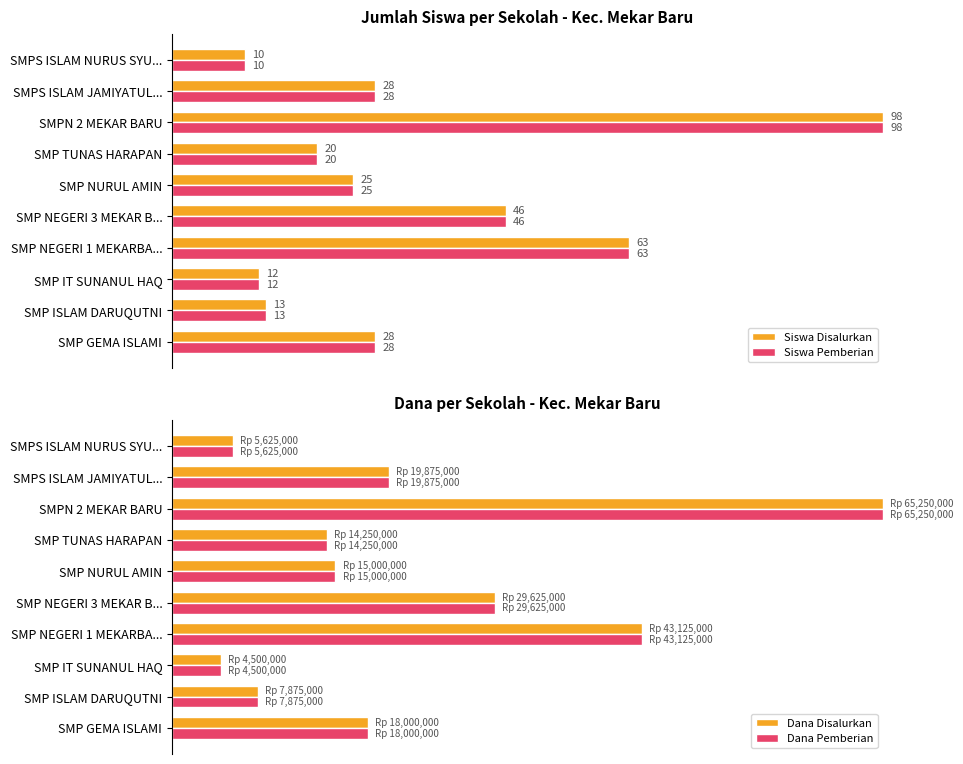

Count the number of categories in the chart.

10